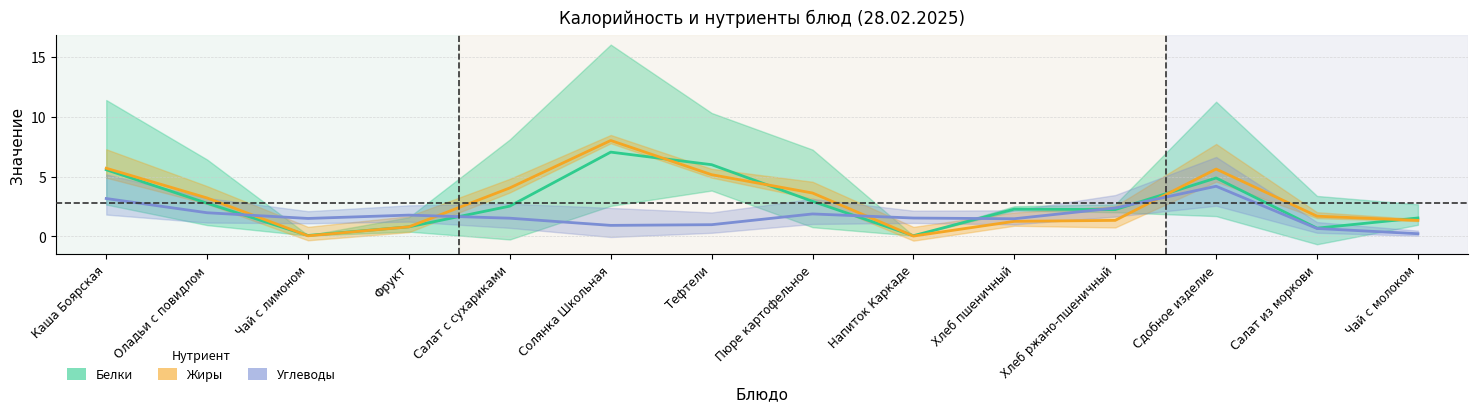

In Белки, how many points are higher than both neighbors (excluding endpoints)?

3